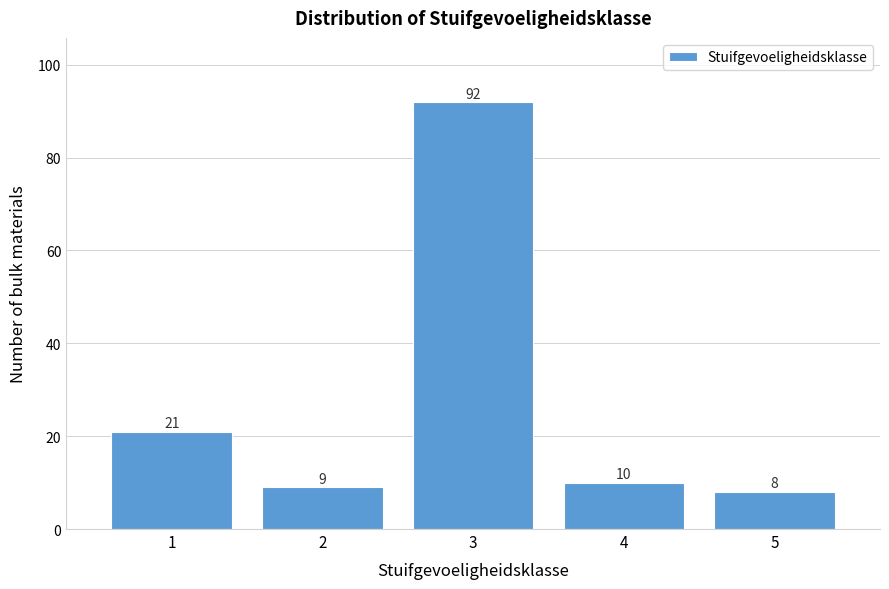

Reading right to left, what are all the values shown in this chart?

8	10	92	9	21